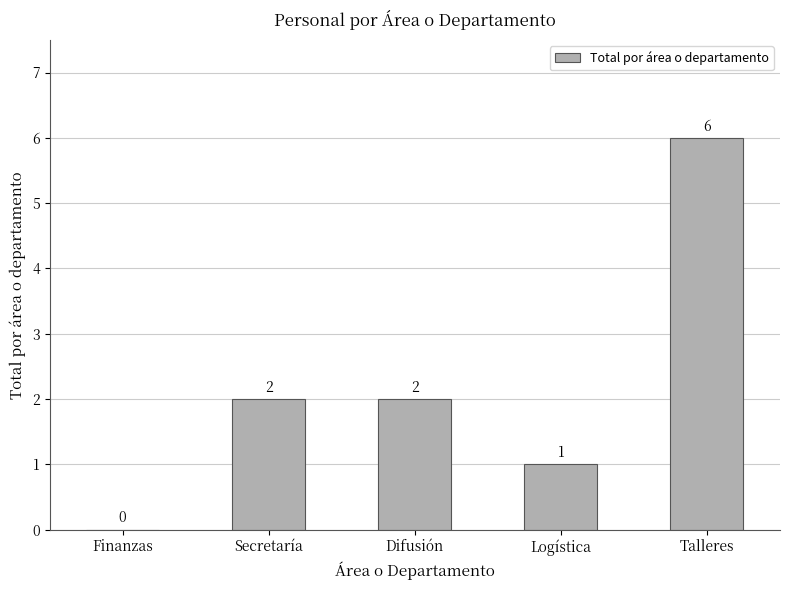

Are the bars horizontal?

No